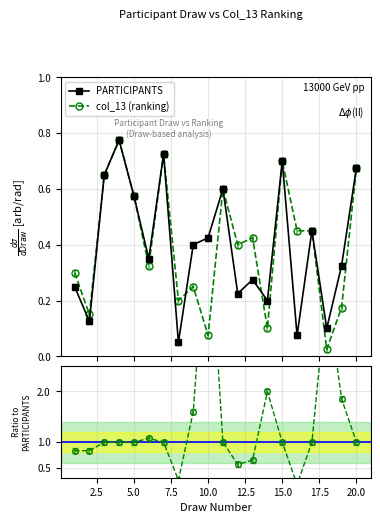

In PARTICIPANTS, how many points are lower than both neighbors (excluding endpoints)?

7